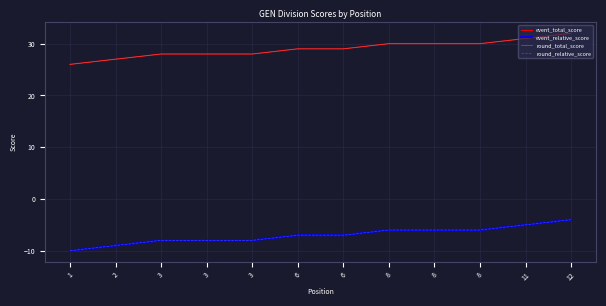

Does the chart display data point markers on the line(s)?

No